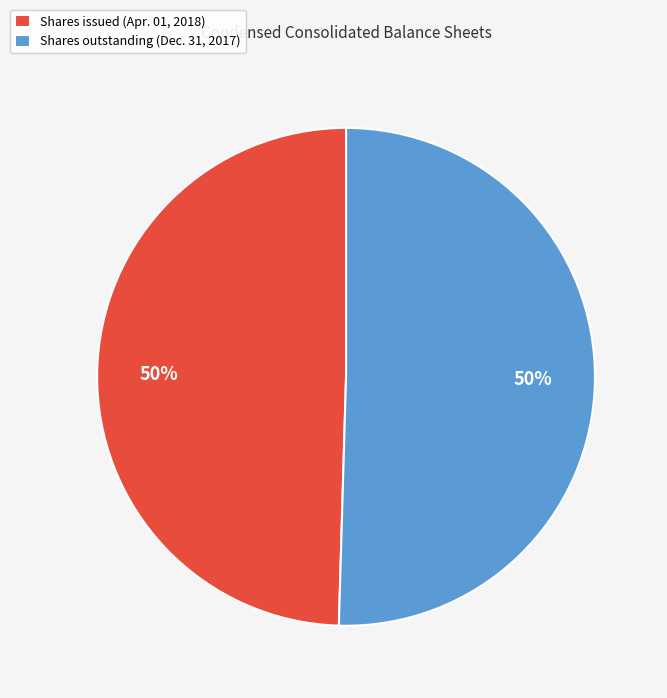

To the nearest percent, what portion does Shares issued (Apr. 01, 2018) represent?

50%